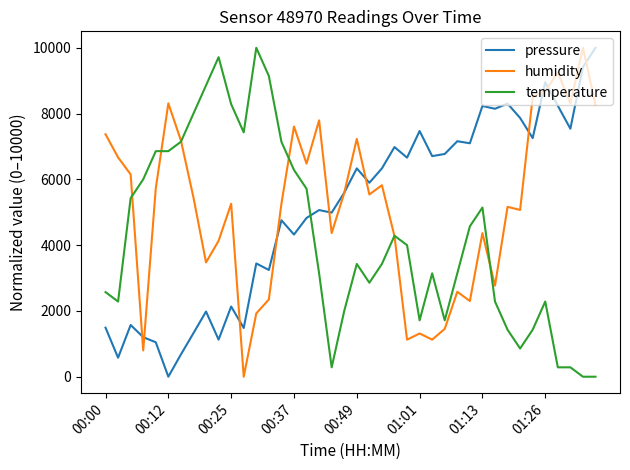

Count the number of data series in this chart.

3